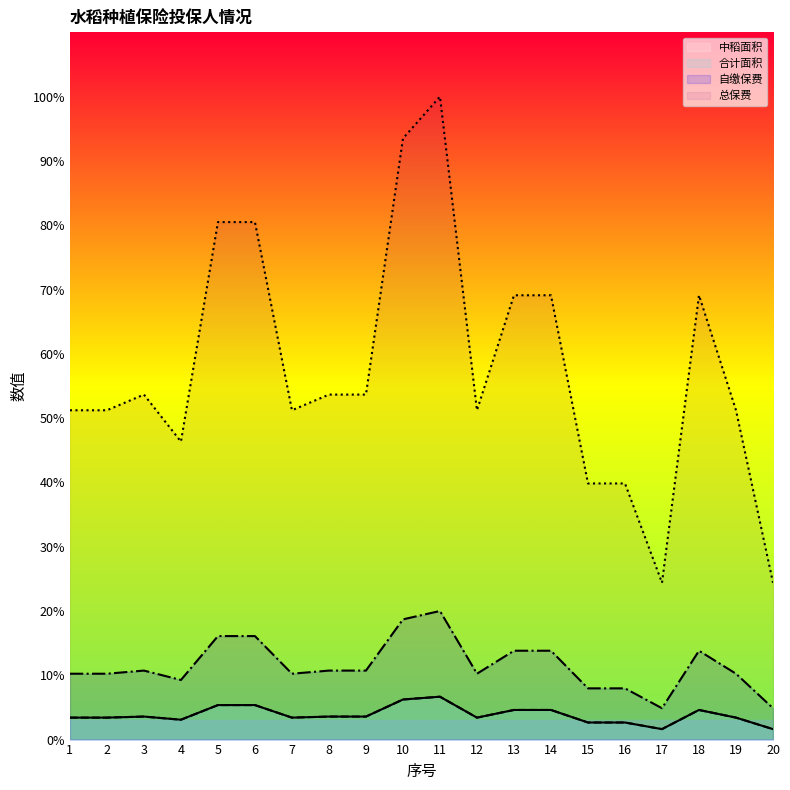

Is it true that 自缴保费 equals 0.5 at 11?

False